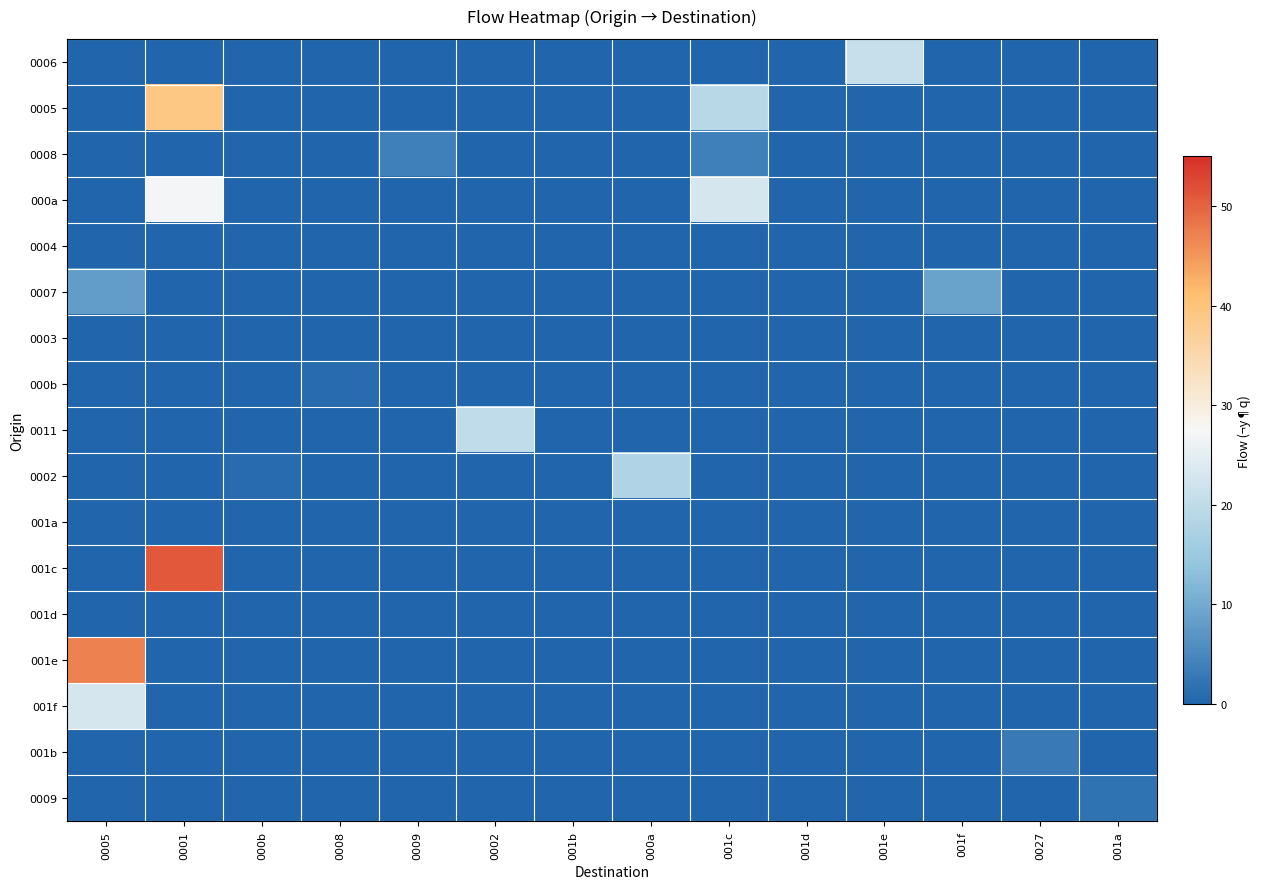

Reading left to right, transcribe all the data shown in this chart.

0006: 0005=0	0001=0	000b=0	0008=0	0009=0	0002=0	001b=0	000a=0	001c=0	001d=0	001e=21	001f=0	0027=0	001a=0
0005: 0005=0	0001=39	000b=0	0008=0	0009=0	0002=0	001b=0	000a=0	001c=19	001d=0	001e=0	001f=0	0027=0	001a=0
0008: 0005=0	0001=0	000b=0	0008=0	0009=4	0002=0	001b=0	000a=0	001c=4	001d=0	001e=0	001f=0	0027=0	001a=0
000a: 0005=0	0001=27	000b=0	0008=0	0009=0	0002=0	001b=0	000a=0	001c=23	001d=0	001e=0	001f=0	0027=0	001a=0
0004: 0005=0	0001=0	000b=0	0008=0	0009=0	0002=0	001b=0	000a=0	001c=0	001d=0	001e=0	001f=0	0027=0	001a=0
0007: 0005=8	0001=0	000b=0	0008=0	0009=0	0002=0	001b=0	000a=0	001c=0	001d=0	001e=0	001f=9	0027=0	001a=0
0003: 0005=0	0001=0	000b=0	0008=0	0009=0	0002=0	001b=0	000a=0	001c=0	001d=0	001e=0	001f=0	0027=0	001a=0
000b: 0005=0	0001=0	000b=0	0008=1	0009=0	0002=0	001b=0	000a=0	001c=0	001d=0	001e=0	001f=0	0027=0	001a=0
0011: 0005=0	0001=0	000b=0	0008=0	0009=0	0002=20	001b=0	000a=0	001c=0	001d=0	001e=0	001f=0	0027=0	001a=0
0002: 0005=0	0001=0	000b=1	0008=0	0009=0	0002=0	001b=0	000a=18	001c=0	001d=0	001e=0	001f=0	0027=0	001a=0
001a: 0005=0	0001=0	000b=0	0008=0	0009=0	0002=0	001b=0	000a=0	001c=0	001d=0	001e=0	001f=0	0027=0	001a=0
001c: 0005=0	0001=51	000b=0	0008=0	0009=0	0002=0	001b=0	000a=0	001c=0	001d=0	001e=0	001f=0	0027=0	001a=0
001d: 0005=0	0001=0	000b=0	0008=0	0009=0	0002=0	001b=0	000a=0	001c=0	001d=0	001e=0	001f=0	0027=0	001a=0
001e: 0005=47	0001=0	000b=0	0008=0	0009=0	0002=0	001b=0	000a=0	001c=0	001d=0	001e=0	001f=0	0027=0	001a=0
001f: 0005=23	0001=0	000b=0	0008=0	0009=0	0002=0	001b=0	000a=0	001c=0	001d=0	001e=0	001f=0	0027=0	001a=0
001b: 0005=0	0001=0	000b=0	0008=0	0009=0	0002=0	001b=0	000a=0	001c=0	001d=0	001e=0	001f=0	0027=3	001a=0
0009: 0005=0	0001=0	000b=0	0008=0	0009=0	0002=0	001b=0	000a=0	001c=0	001d=0	001e=0	001f=0	0027=0	001a=2